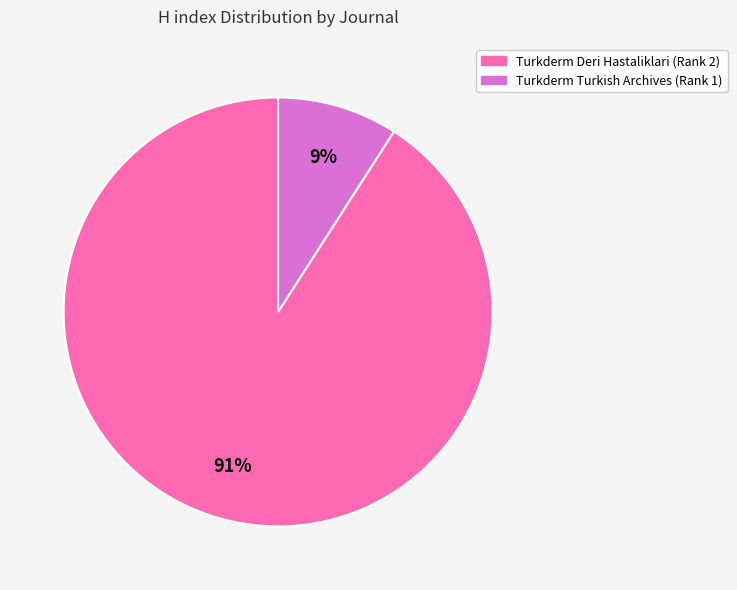

Is there any slice that represents more than half of the pie?

Yes